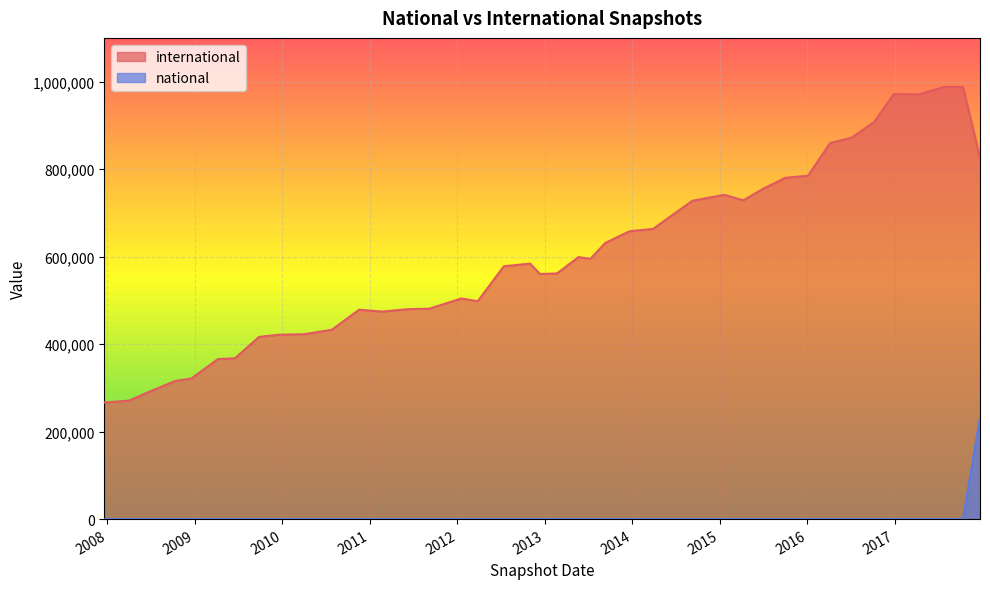

Between 2017-07-24 and 2011-02-21, which is larger?

2017-07-24